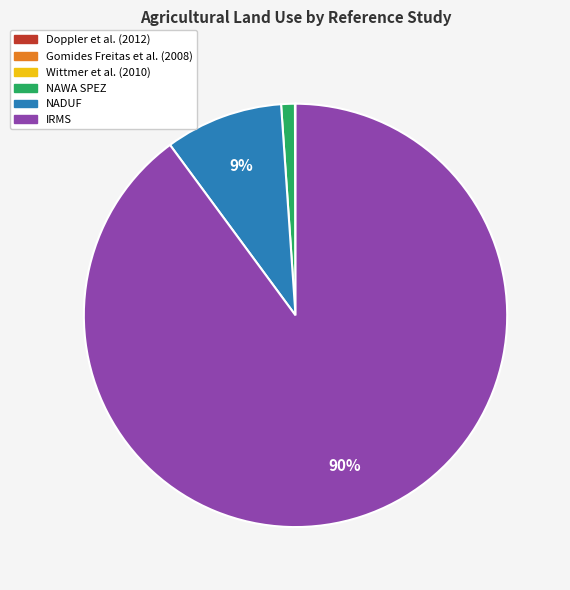

True or false: IRMS accounts for 99% of the total.

False